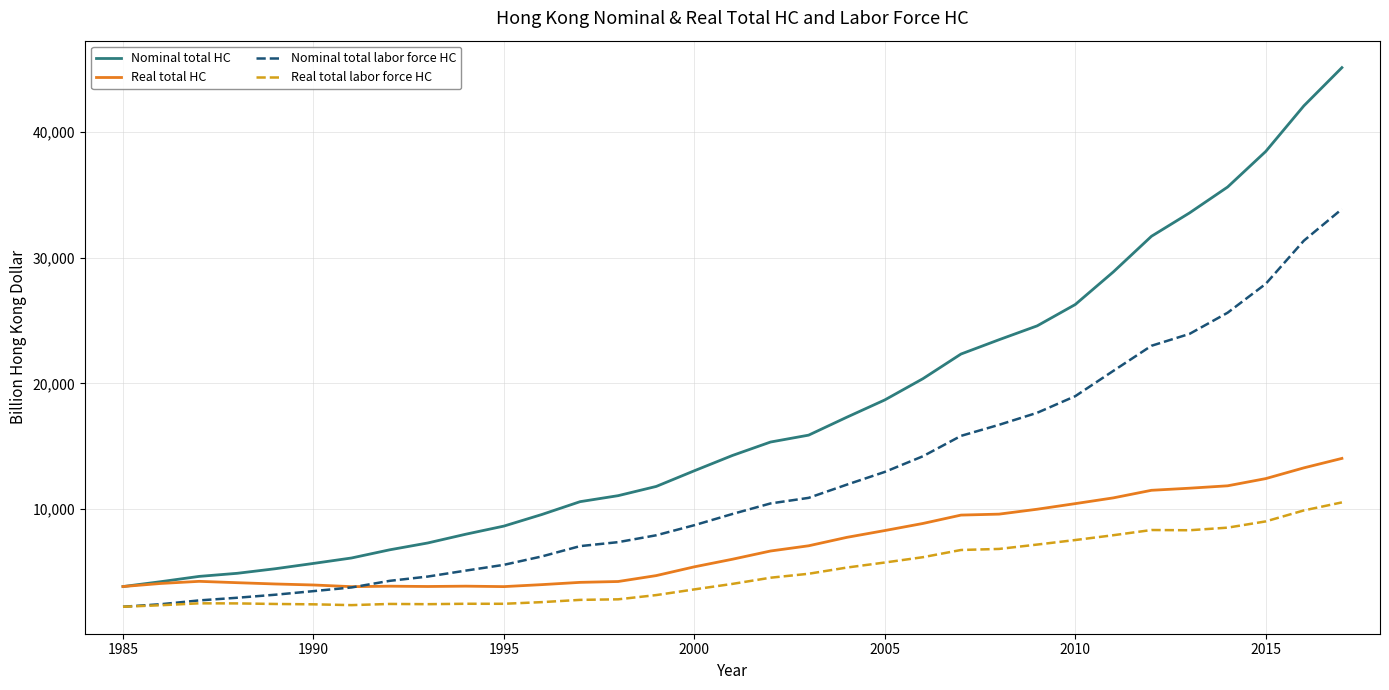

True or false: Nominal total labor force HC and Nominal total HC cross at least once.

False